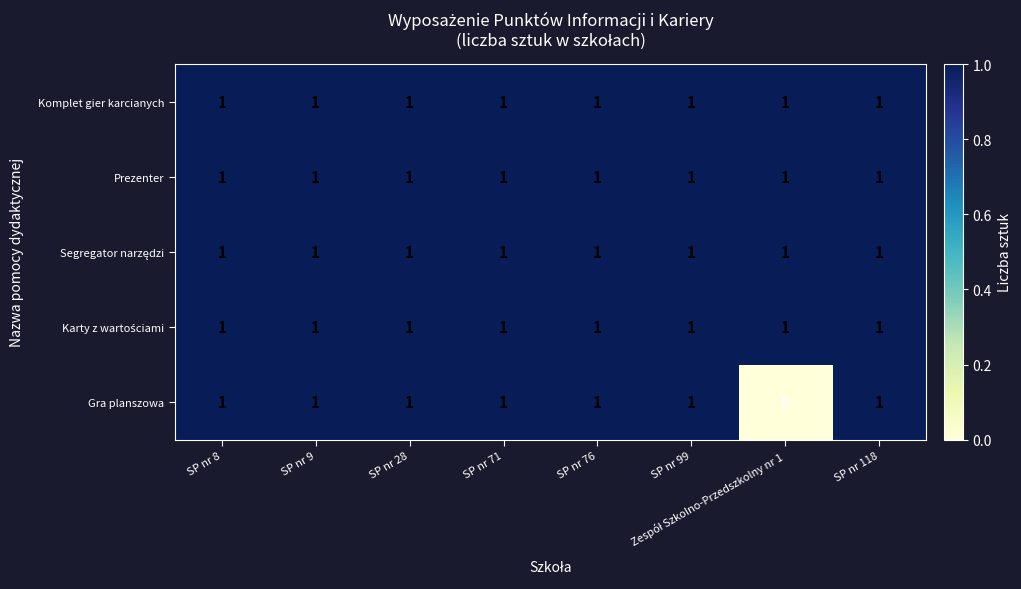

Which series has the widest spread of values?

Gra planszowa